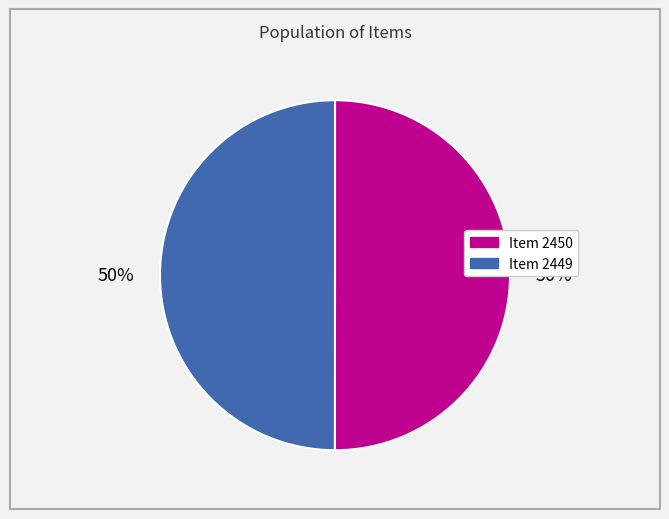

What percentage is the Item 2449 slice, to the nearest percent?

50%